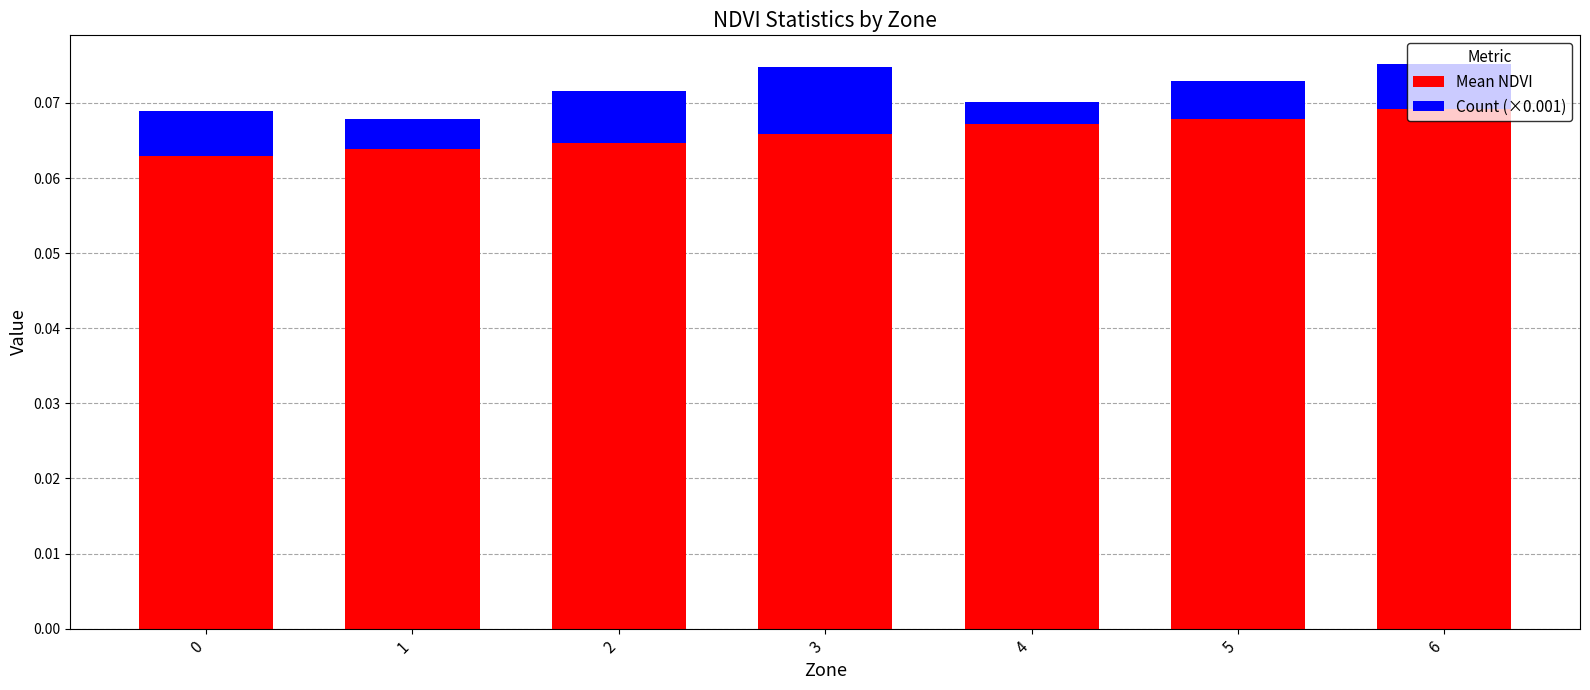

What is the sum of all Mean NDVI values?

0.5